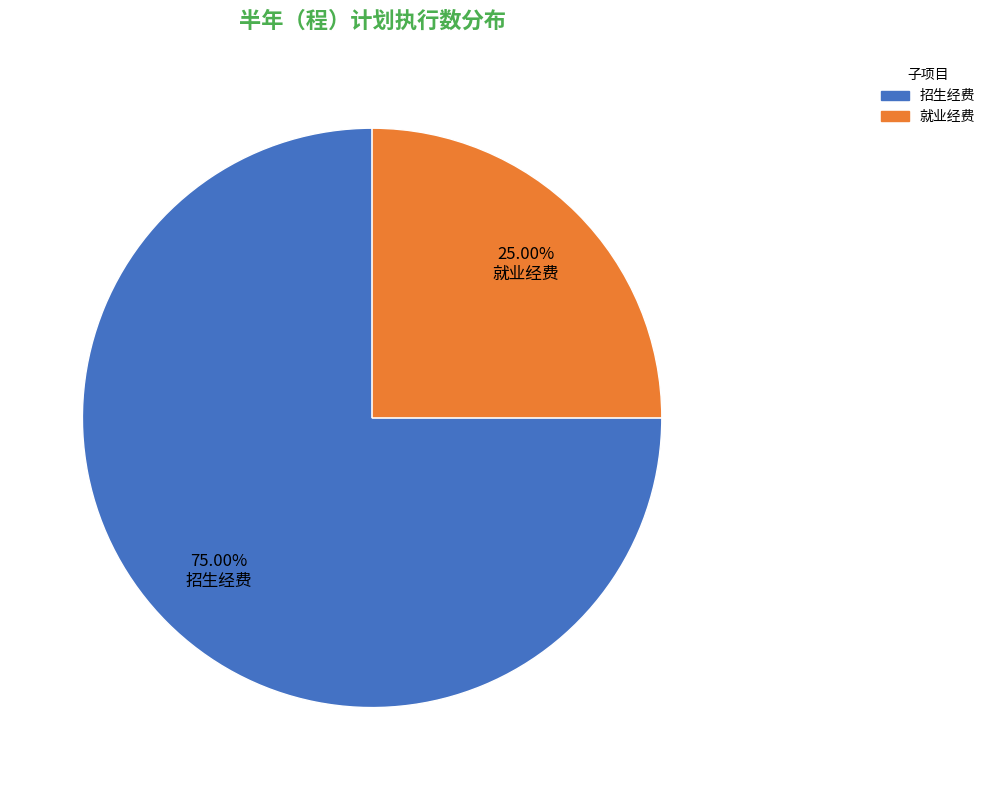

Combined, what portion of the pie is 招生经费 and 就业经费?

100.0%